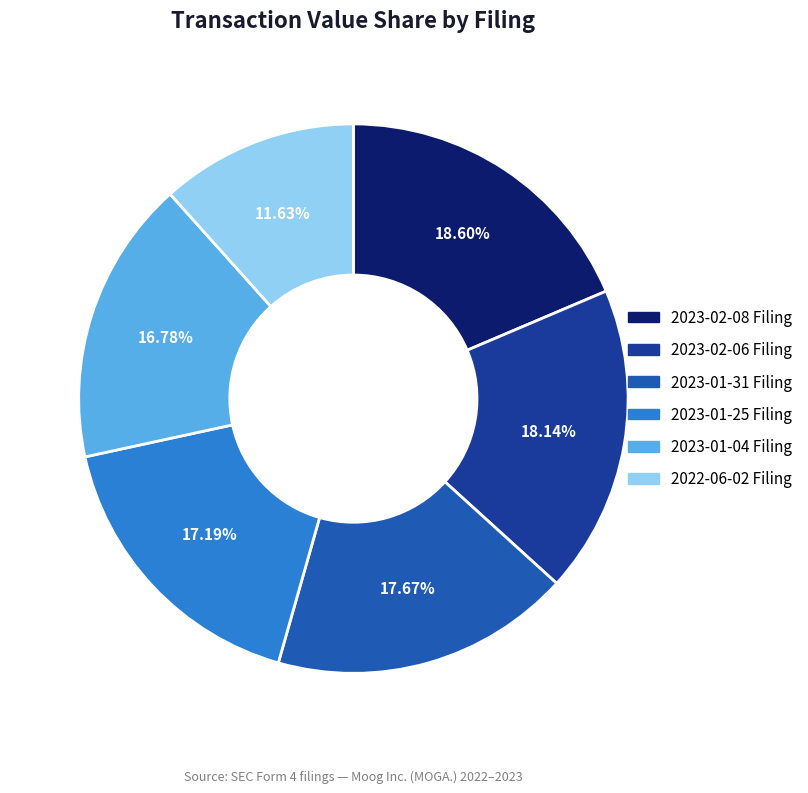

Does any single category account for the majority?

No